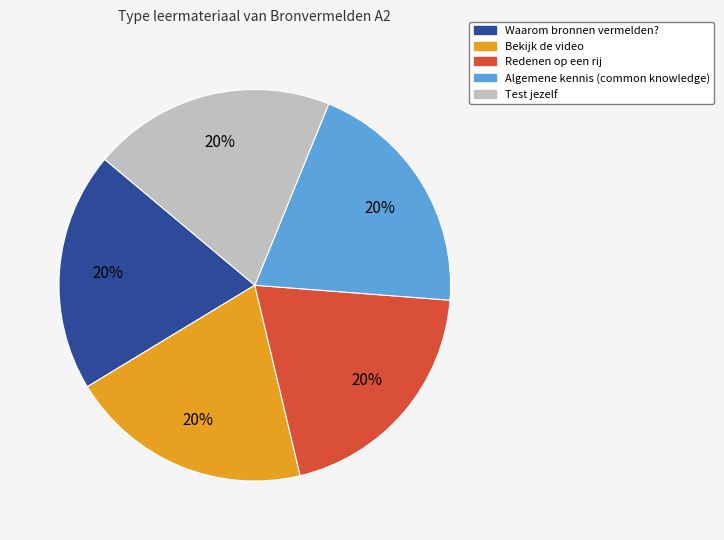

Count the number of slices in the pie.

5